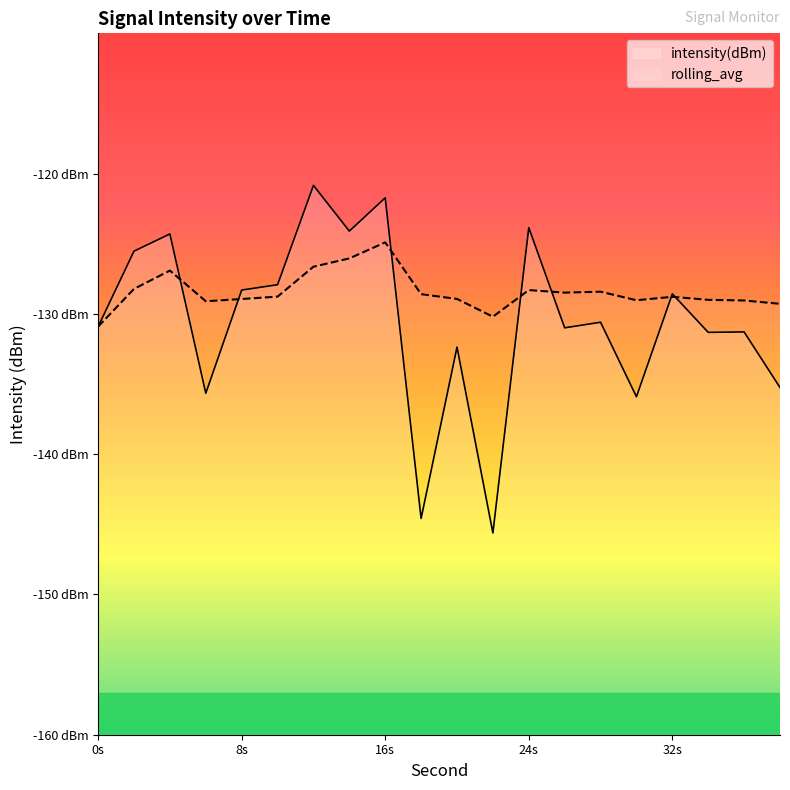

Reading left to right, transcribe all the data shown in this chart.

intensity(dBm): -130.9	-125.5	-124.3	-135.7	-128.3	-127.9	-120.8	-124.1	-121.7	-144.6	-132.4	-145.6	-123.8	-131.0	-130.6	-135.9	-128.6	-131.3	-131.3	-135.2
rolling_avg: -130.9	-128.2	-126.9	-129.1	-128.9	-128.8	-126.6	-126.0	-124.9	-128.6	-128.9	-130.2	-128.3	-128.5	-128.4	-129.0	-128.8	-129.0	-129.0	-129.3